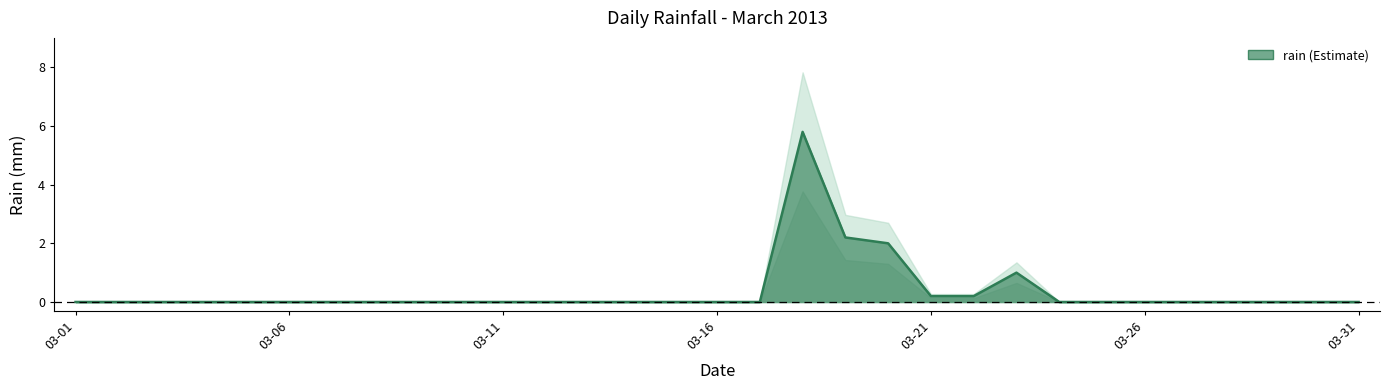

The value at 2013-03-22 is 0.0. True or false?

False